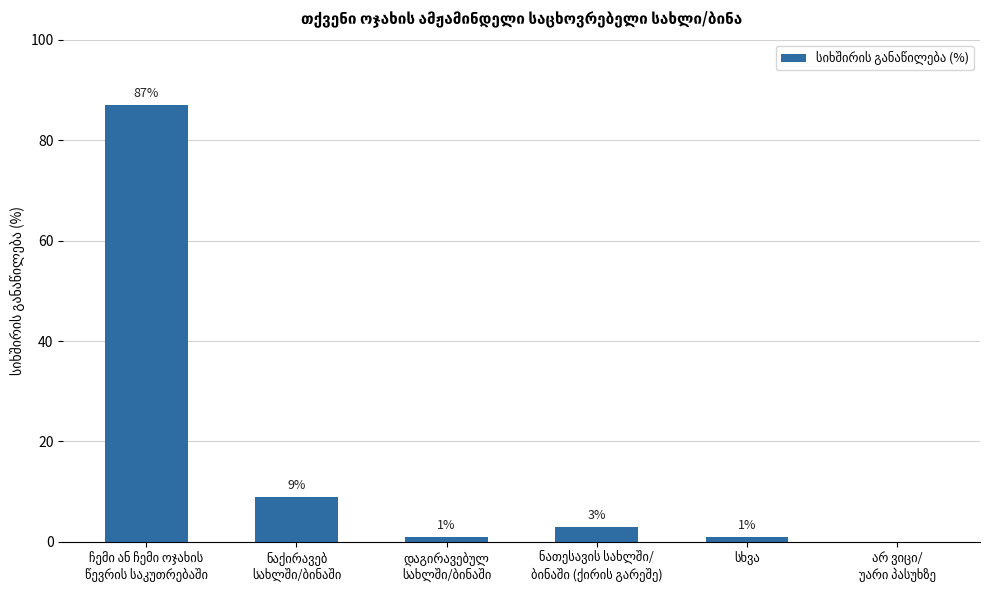

How many values are above zero?

5